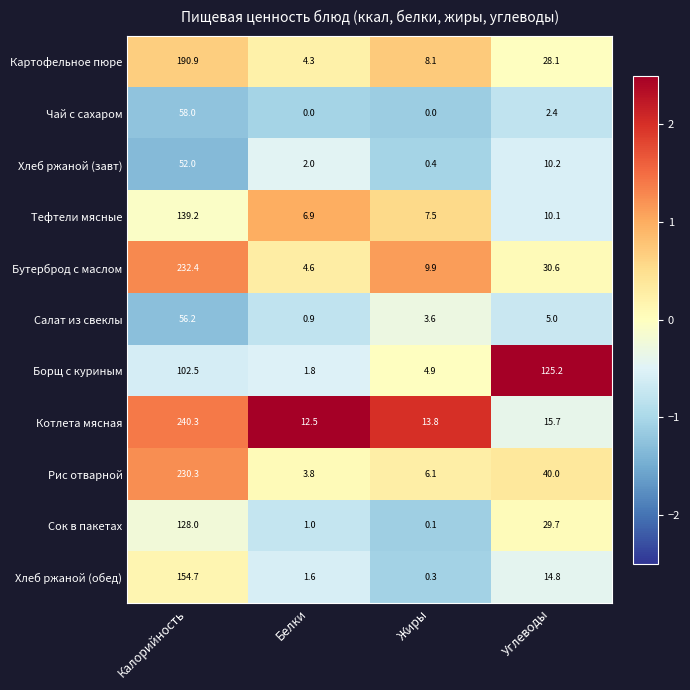

Where is Сок в пакетах nearest to the value 64?

Углеводы